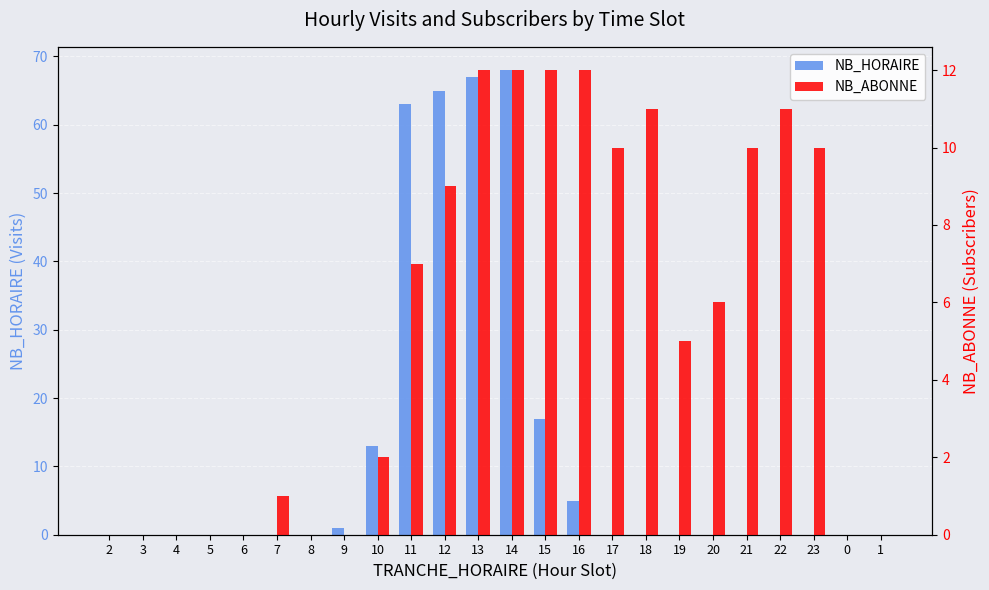

Which series has the largest range (max minus min)?

NB_HORAIRE